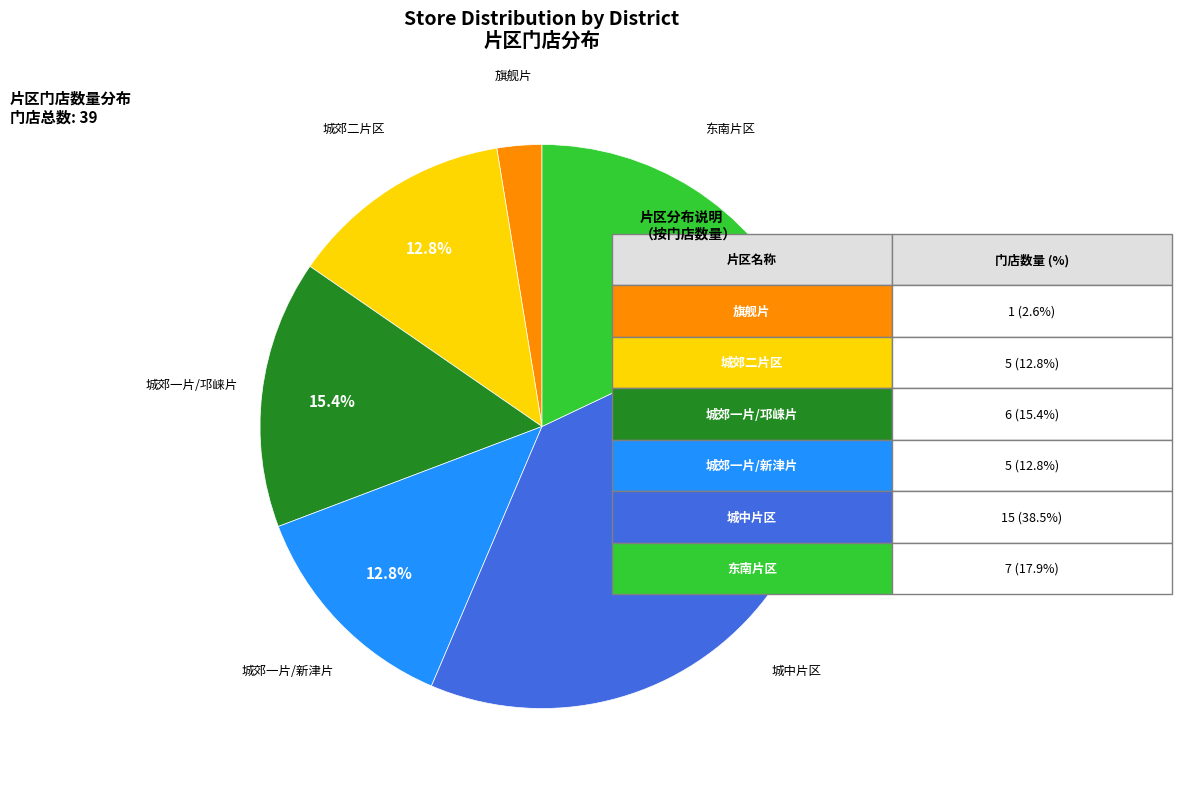

True or false: 城郊一片/邛崃片 accounts for 8% of the total.

False